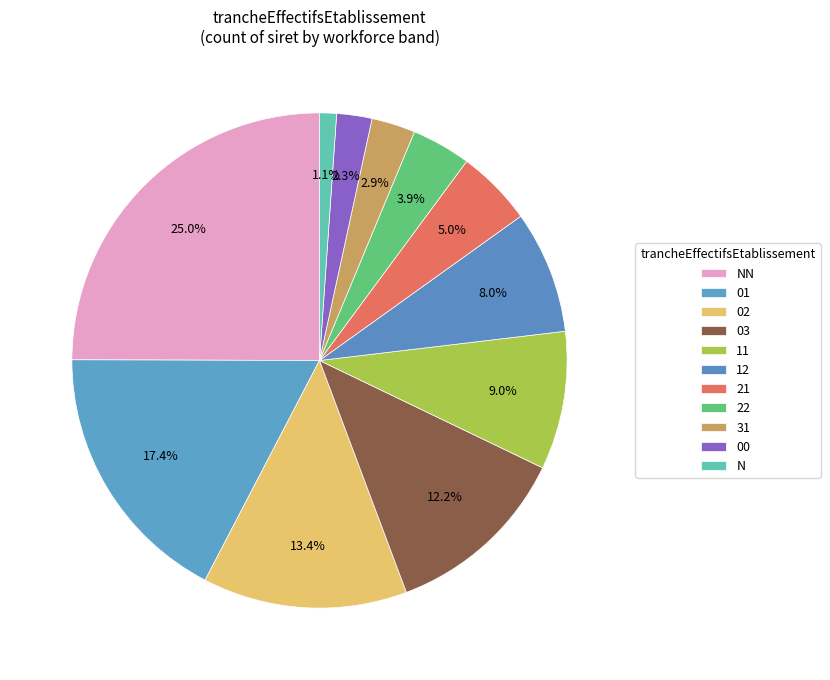

To the nearest percent, what is the difference between the 12 and 01 slice percentages?

9%